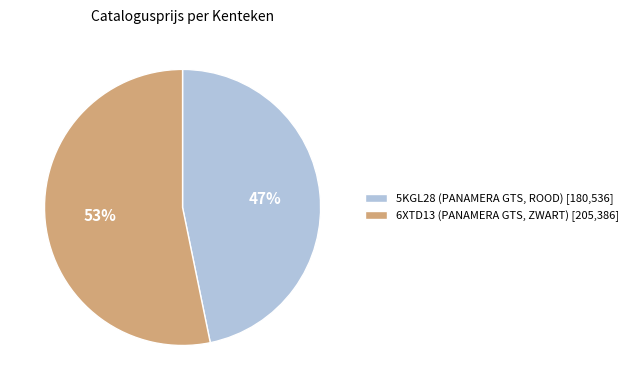

To the nearest percent, what percentage of the pie is 5KGL28 (PANAMERA GTS, ROOD)?

47%